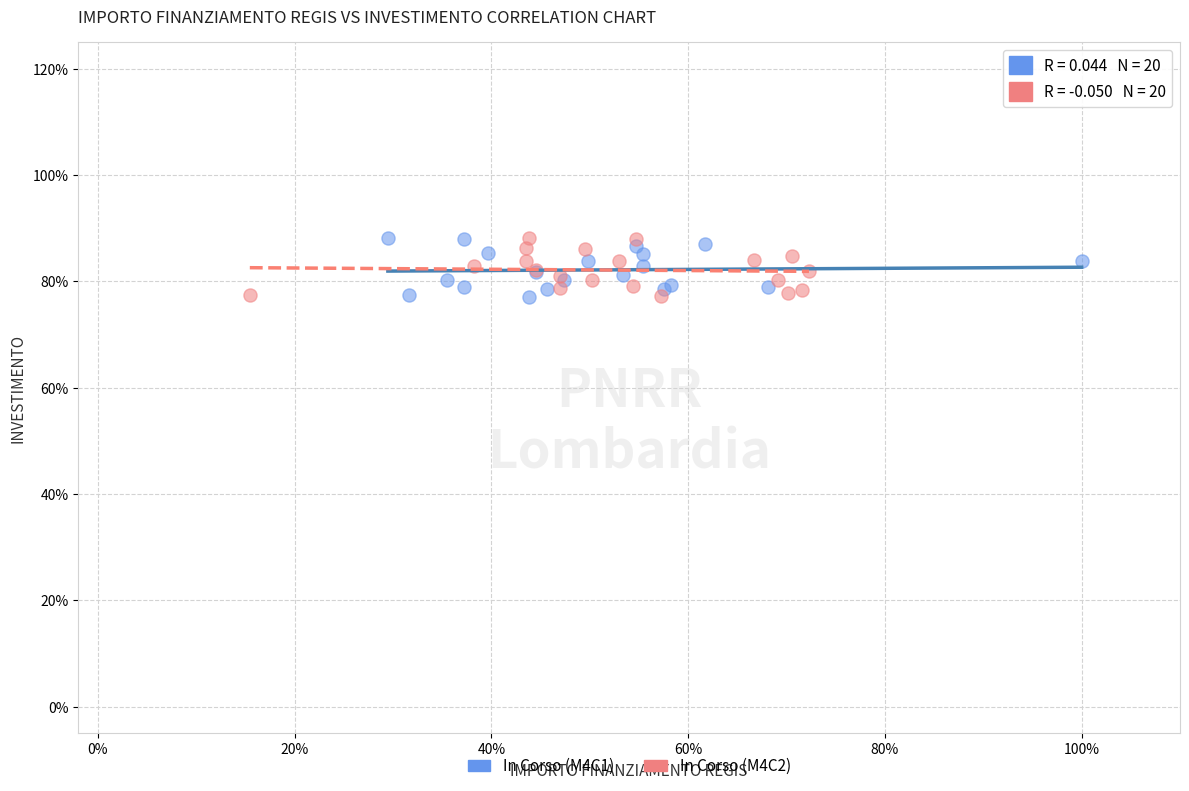

What are all the series names shown in the legend?

In Corso (M4C1), In Corso (M4C2)